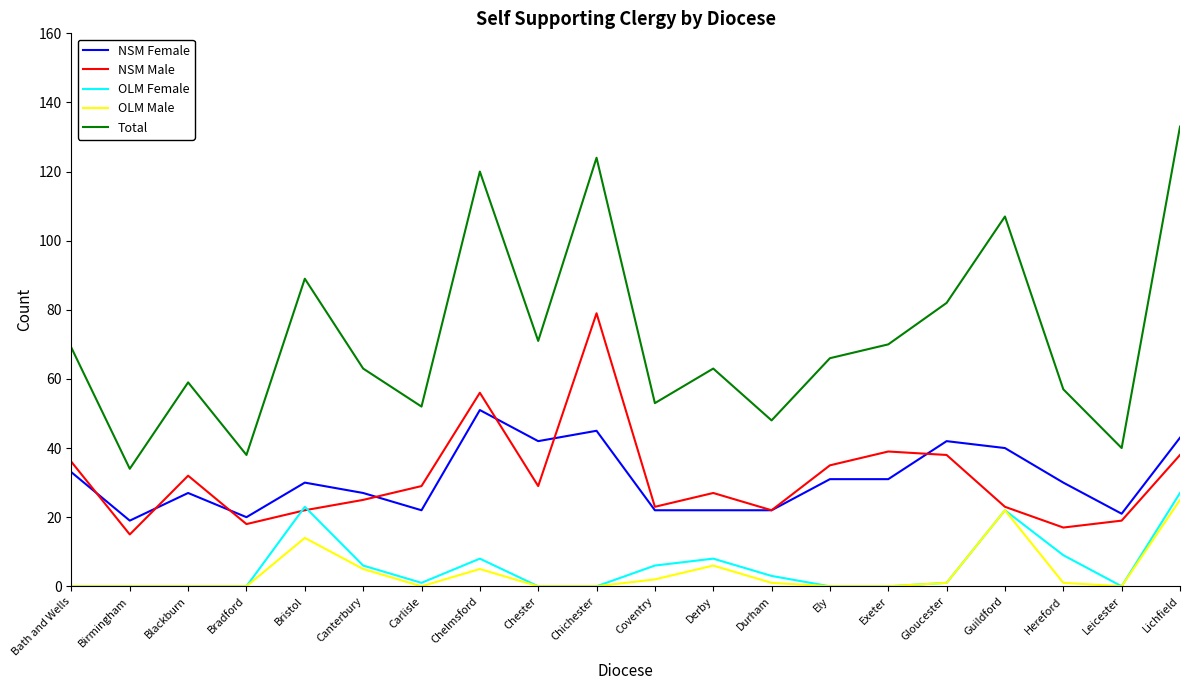

Between Chelmsford and Durham, which series saw the biggest shift?

Total